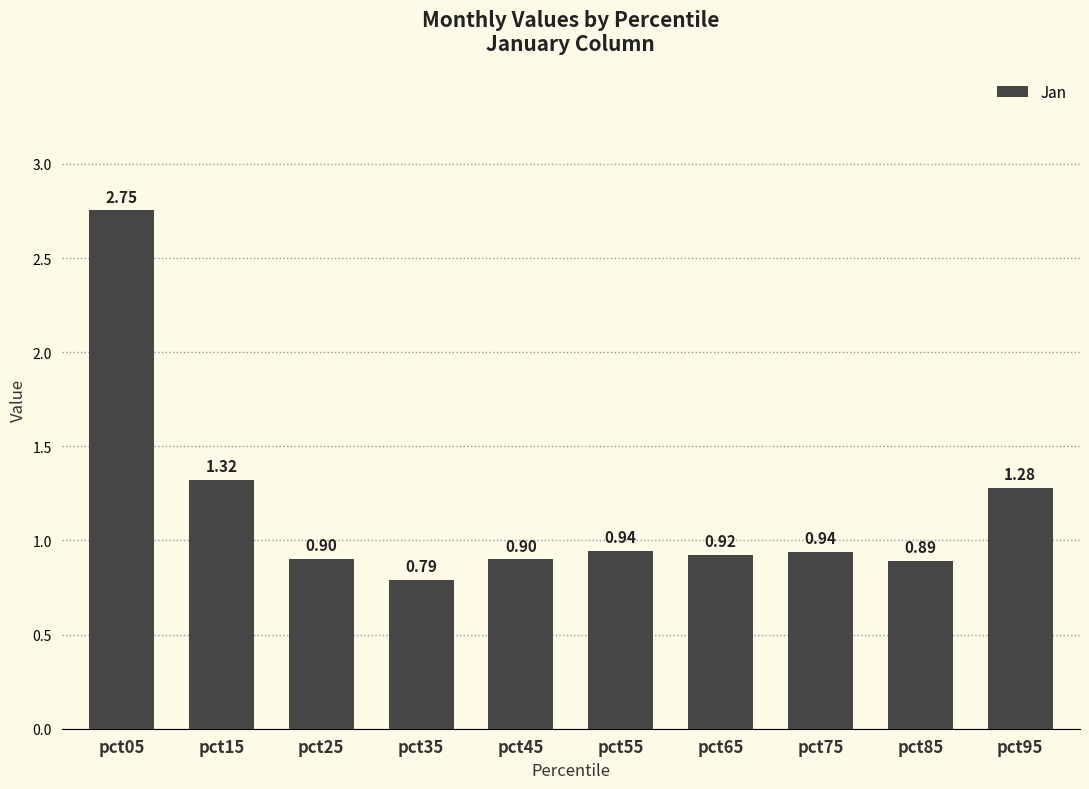

How many bars are there in total?

10